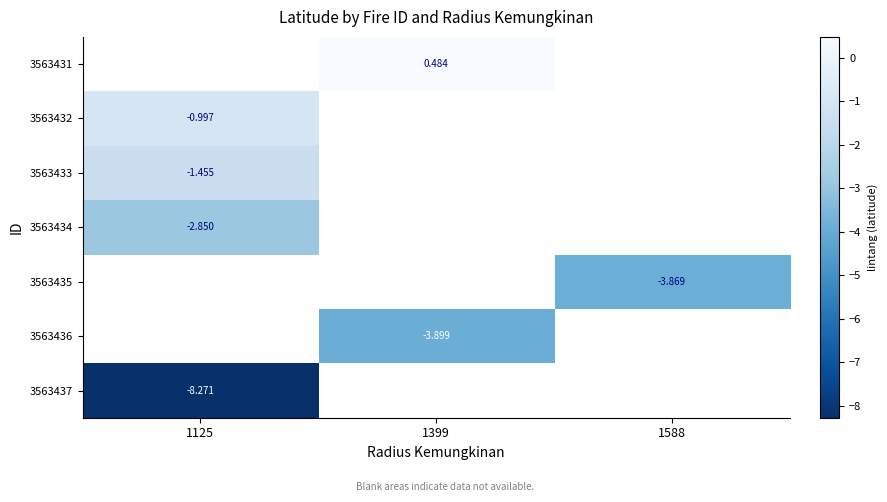

What is the maximum value shown in the chart?

0.5